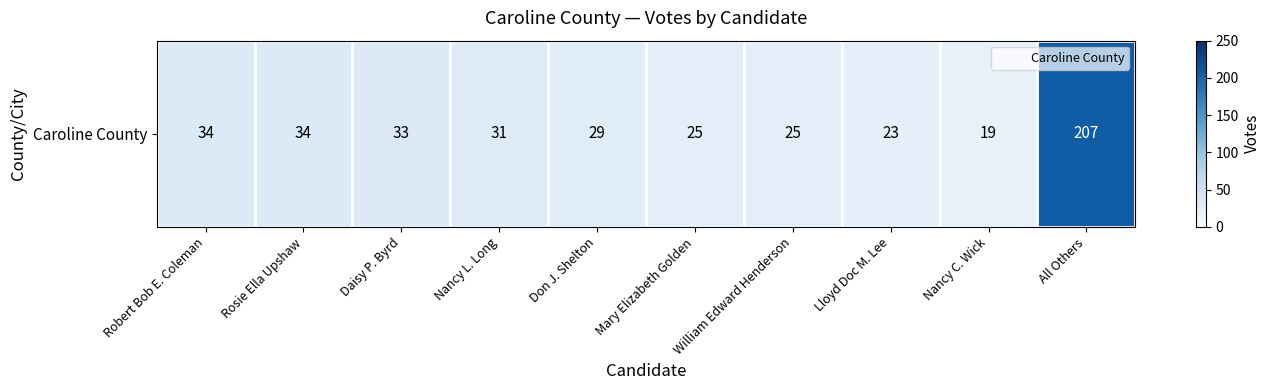

What is the smallest value displayed?

19